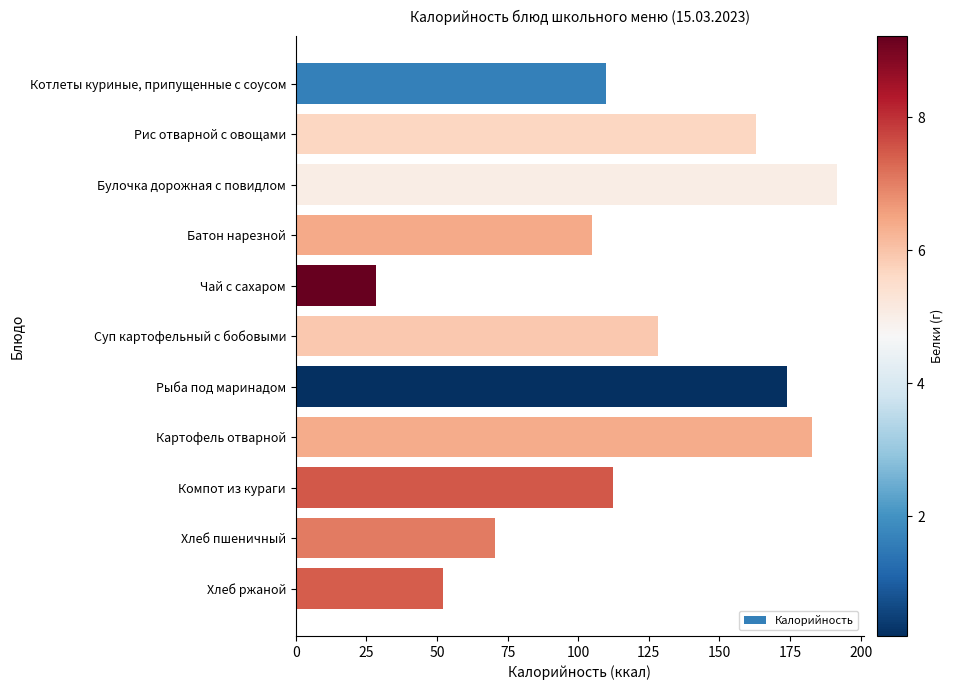

What is the change in value from Рыба под маринадом to Картофель отварной?

+8.6